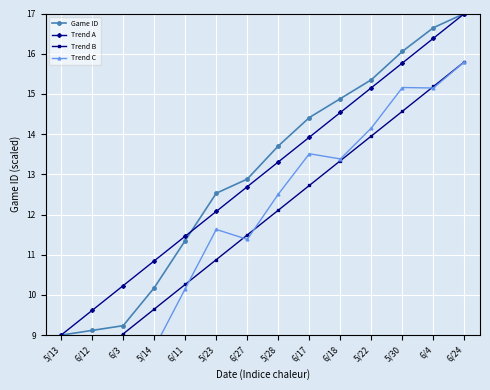

Reading left to right, transcribe all the data shown in this chart.

Game ID: 9.0	9.1	9.2	10.2	11.4	12.5	12.9	13.7	14.4	14.9	15.4	16.1	16.6	17.0
Trend A: 9.0	9.6	10.2	10.8	11.5	12.1	12.7	13.3	13.9	14.5	15.2	15.8	16.4	17.0
Trend B: 7.8	8.4	9.0	9.6	10.3	10.9	11.5	12.1	12.7	13.3	14.0	14.6	15.2	15.8
Trend C: 7.5	7.9	8.3	8.7	10.2	11.6	11.4	12.5	13.5	13.4	14.2	15.2	15.1	15.8